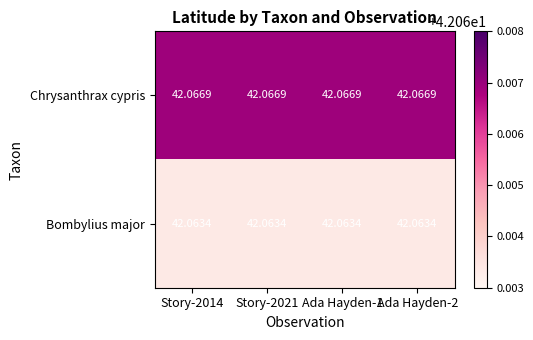

List the series in order of their peak value, highest first.

Chrysanthrax cypris, Bombylius major